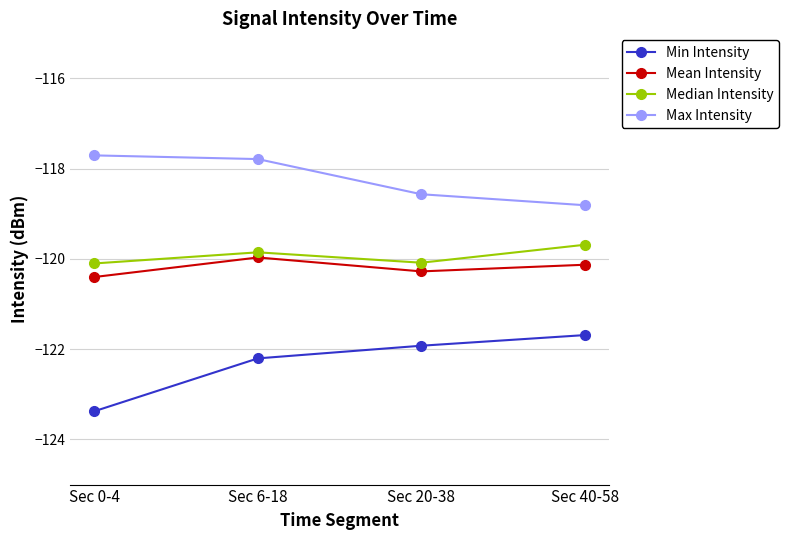

Read the Mean Intensity value at Sec 40-58.

-120.1